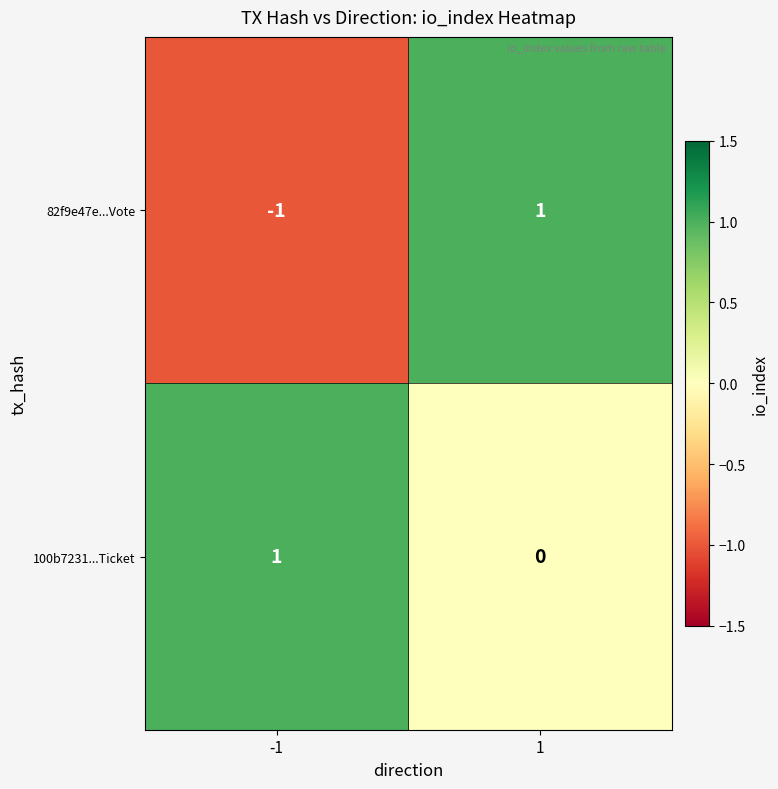

Is the value of 82f9e47e...Vote at -1 greater than the value of 100b7231...Ticket at 1?

No